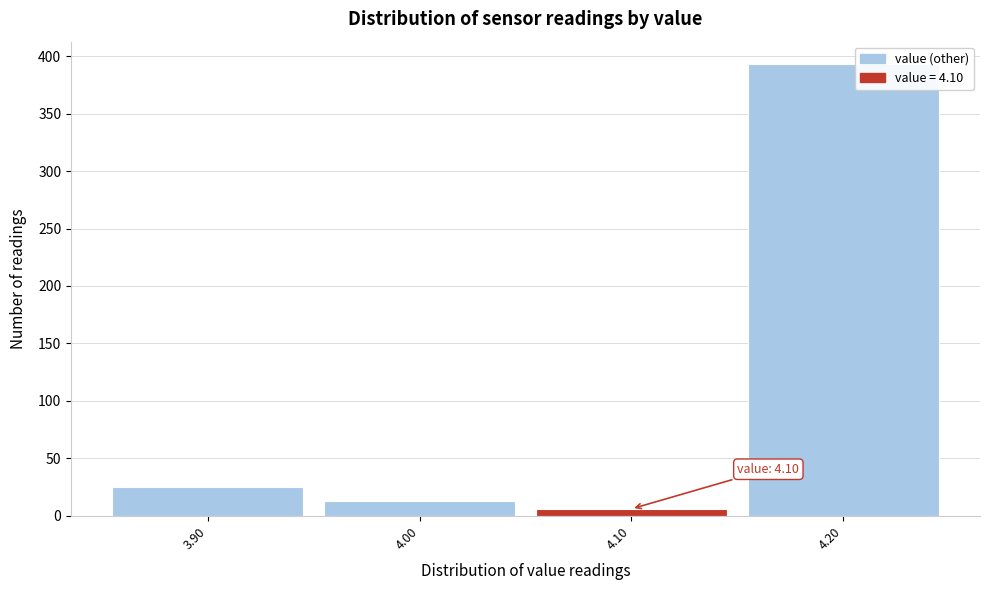

Which range on the x-axis has the tallest bar?

4.15 to 4.25